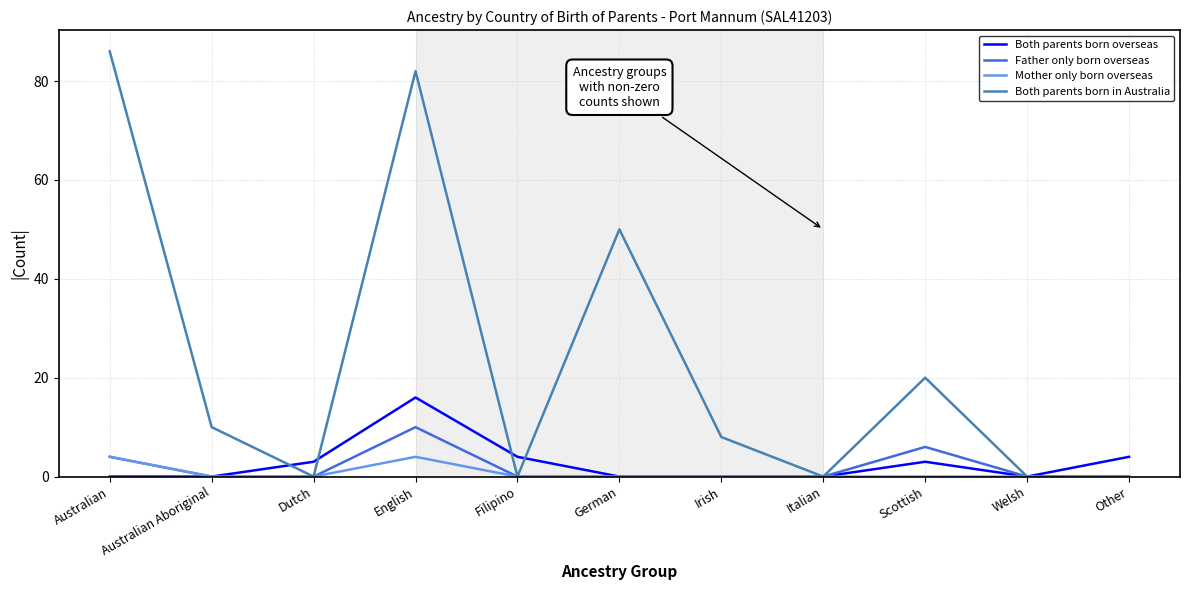

What is the spread (max minus min) of values at Other?

4